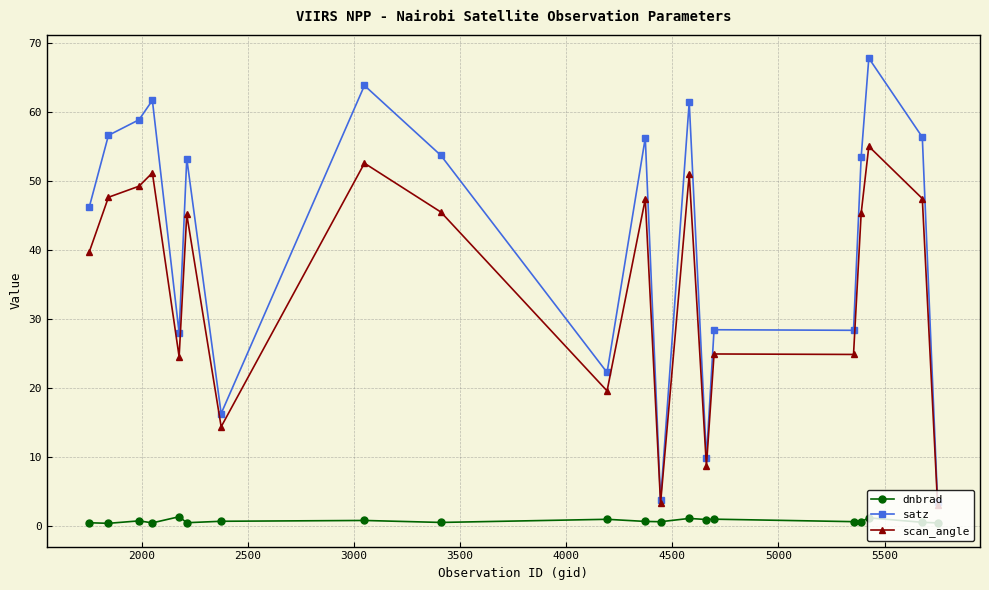

True or false: scan_angle and dnbrad cross at least once.

False